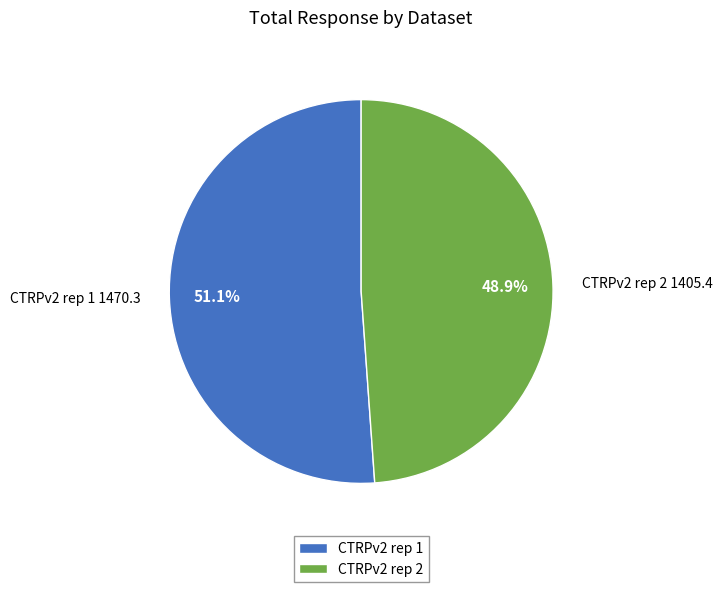

Combined, do CTRPv2 rep 2 and CTRPv2 rep 1 account for over 50%?

Yes